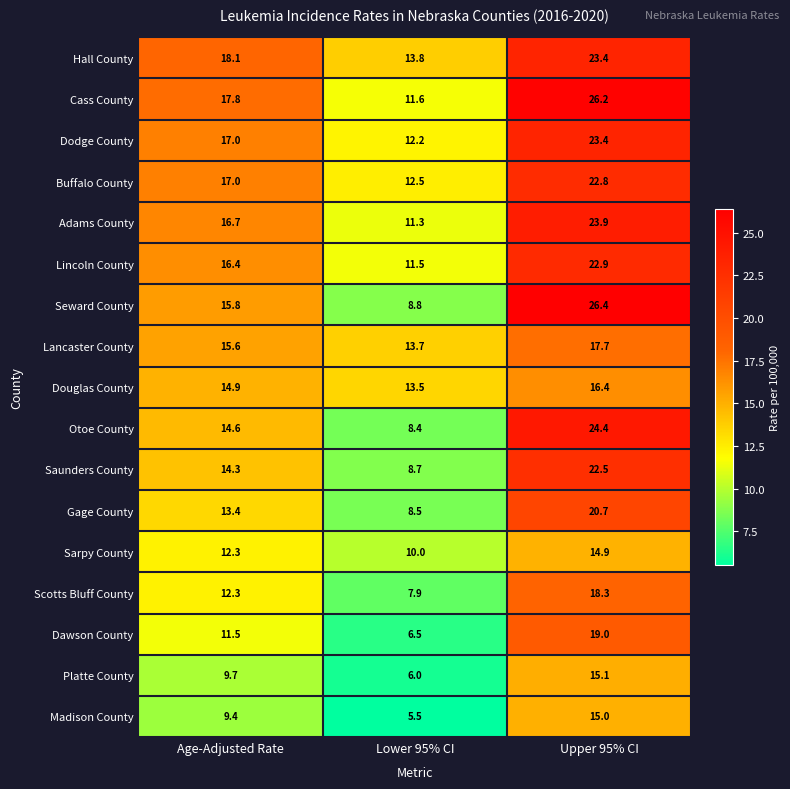

Rank the categories by Dodge County value from lowest to highest.

Lower 95% CI, Age-Adjusted Rate, Upper 95% CI